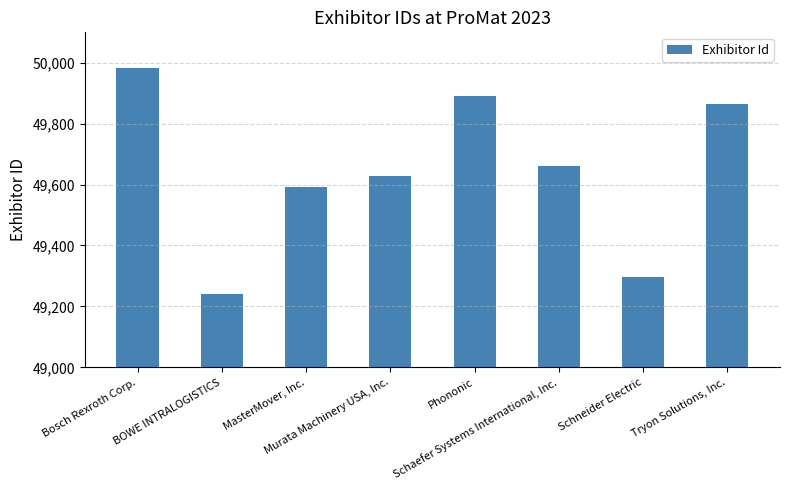

Which label corresponds to the smallest value in the chart?

BOWE INTRALOGISTICS